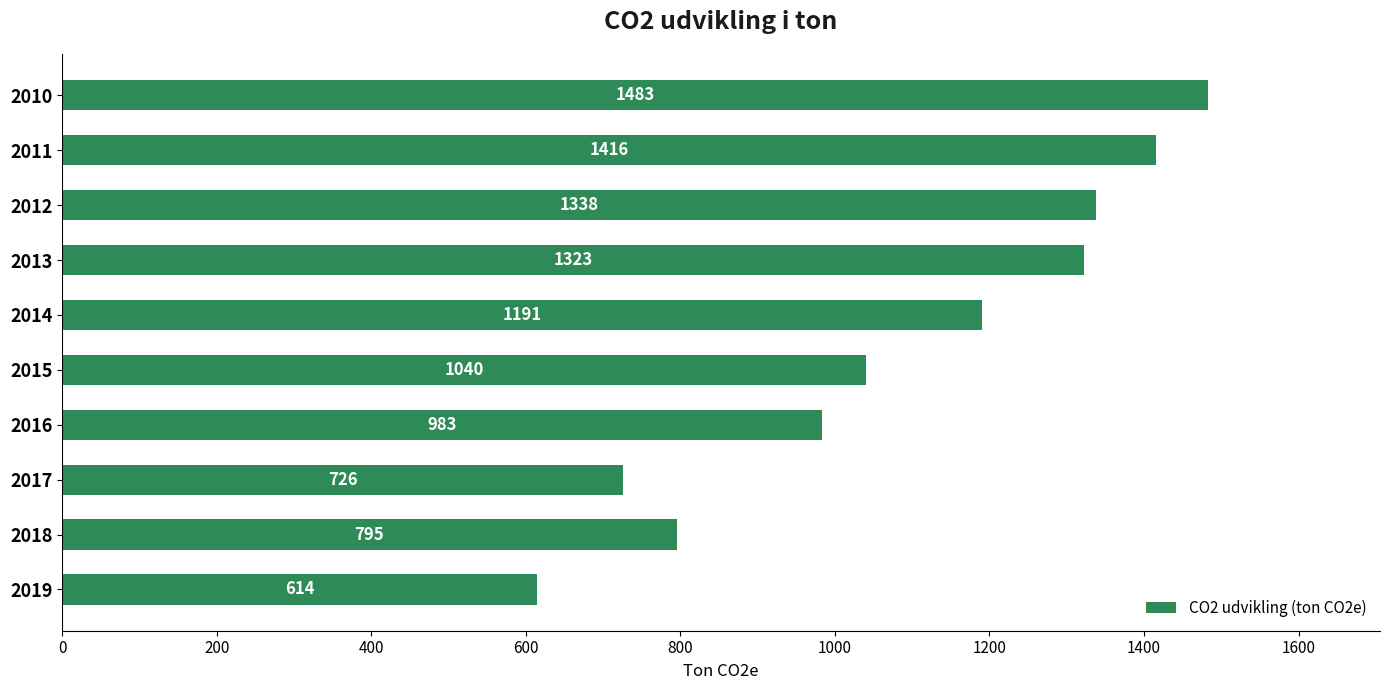

Which has a higher value, 2017 or 2011?

2011